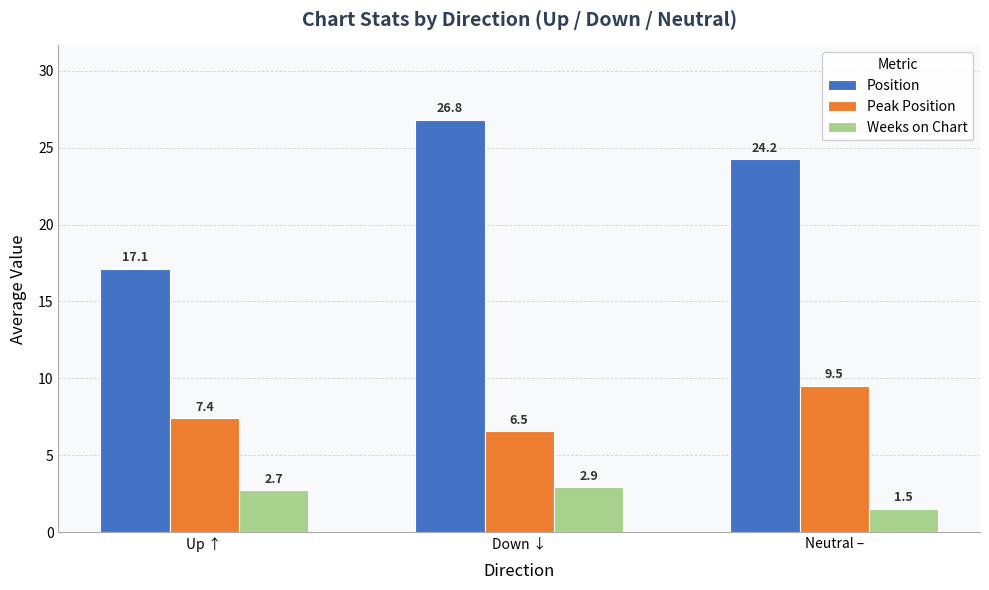

What is the average value of the Weeks on Chart series?

2.4